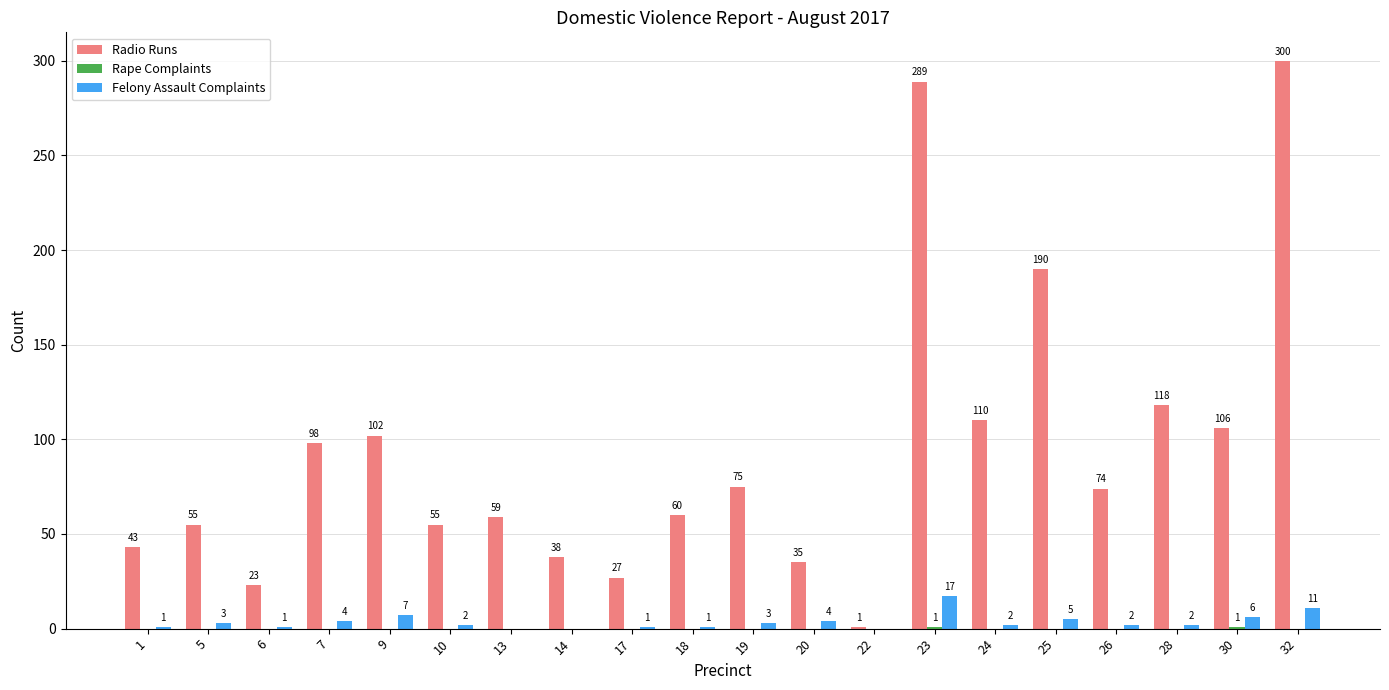

Which series has the largest range (max minus min)?

Radio Runs